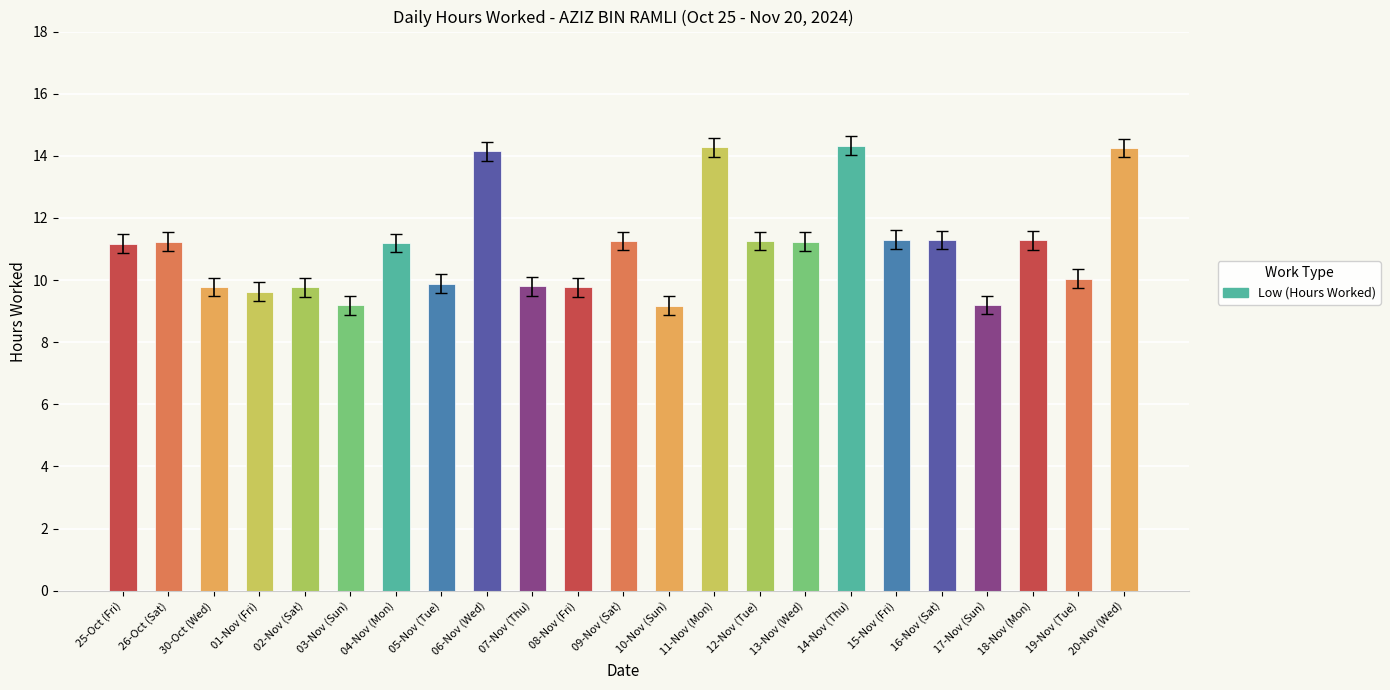

What is the sum of all values?

254.5